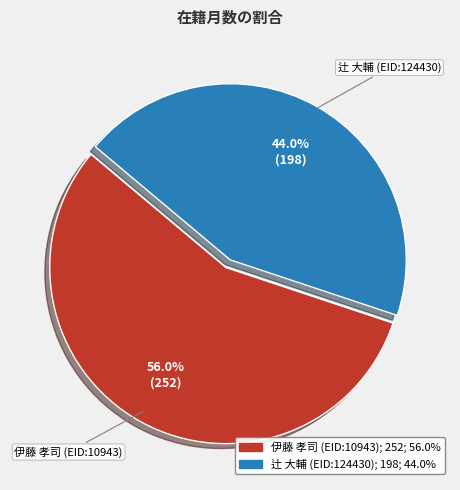

To the nearest percent, what percentage of the pie is 辻 大輔 (EID:124430)?

44%